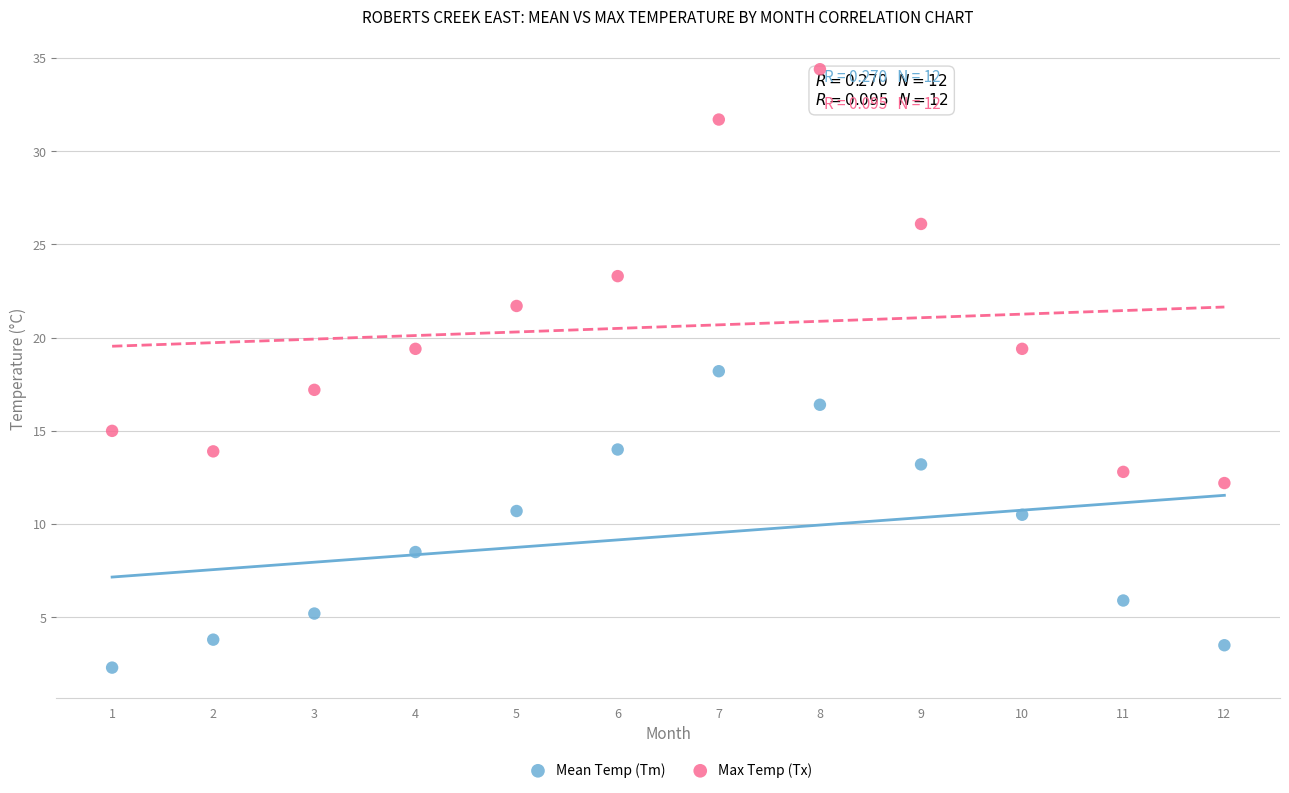

What is the X range (max minus min) for the scatter plot?

11.0